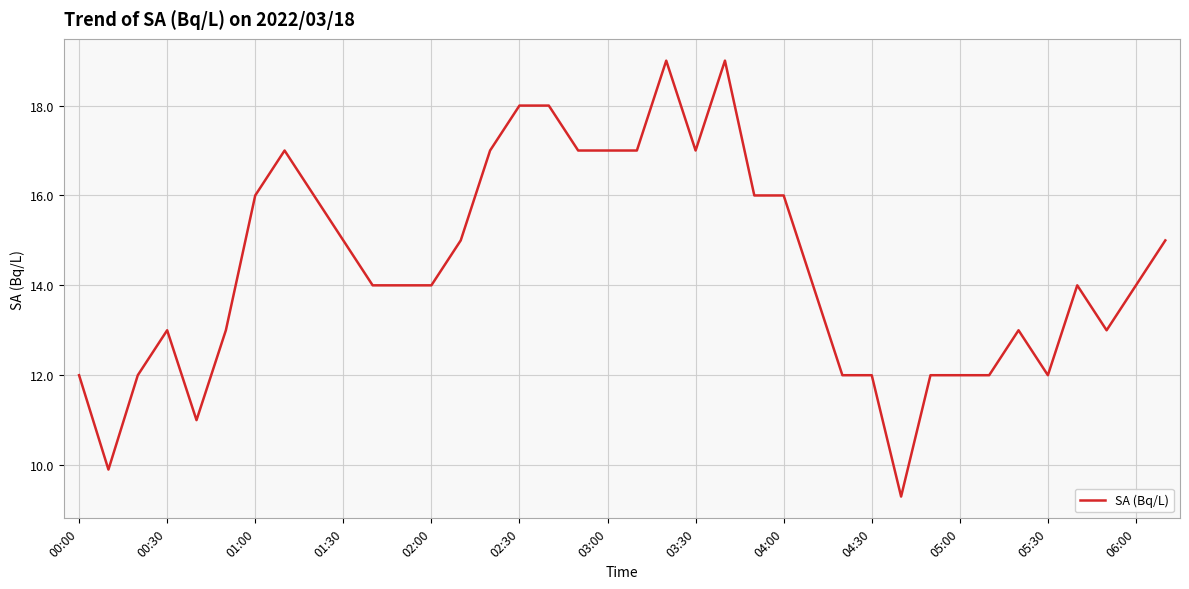

How many lines are shown in the chart?

1